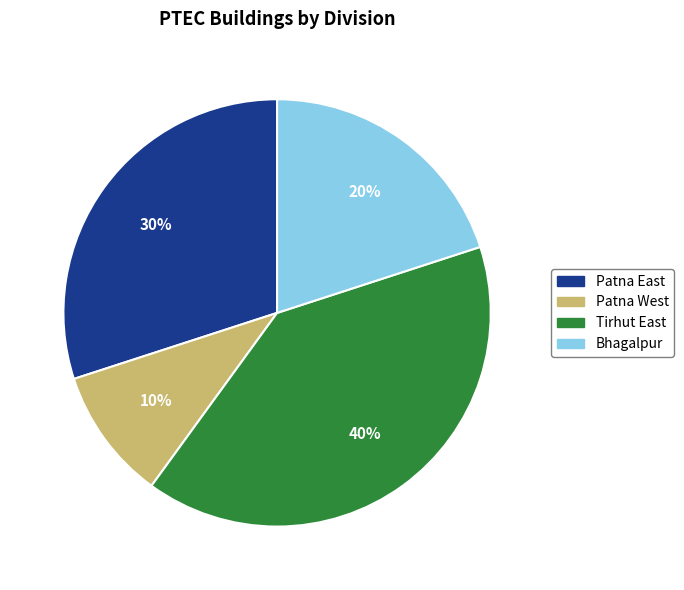

The Bhagalpur slice represents 20% of the pie. True or false?

True